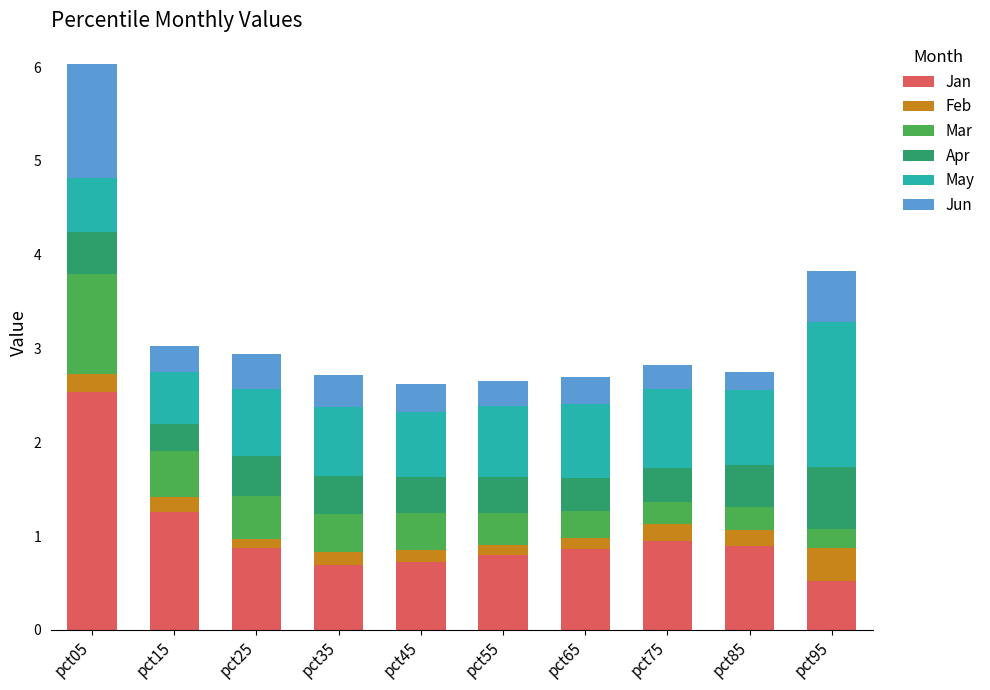

At which category is the sum across all series the highest?

pct05